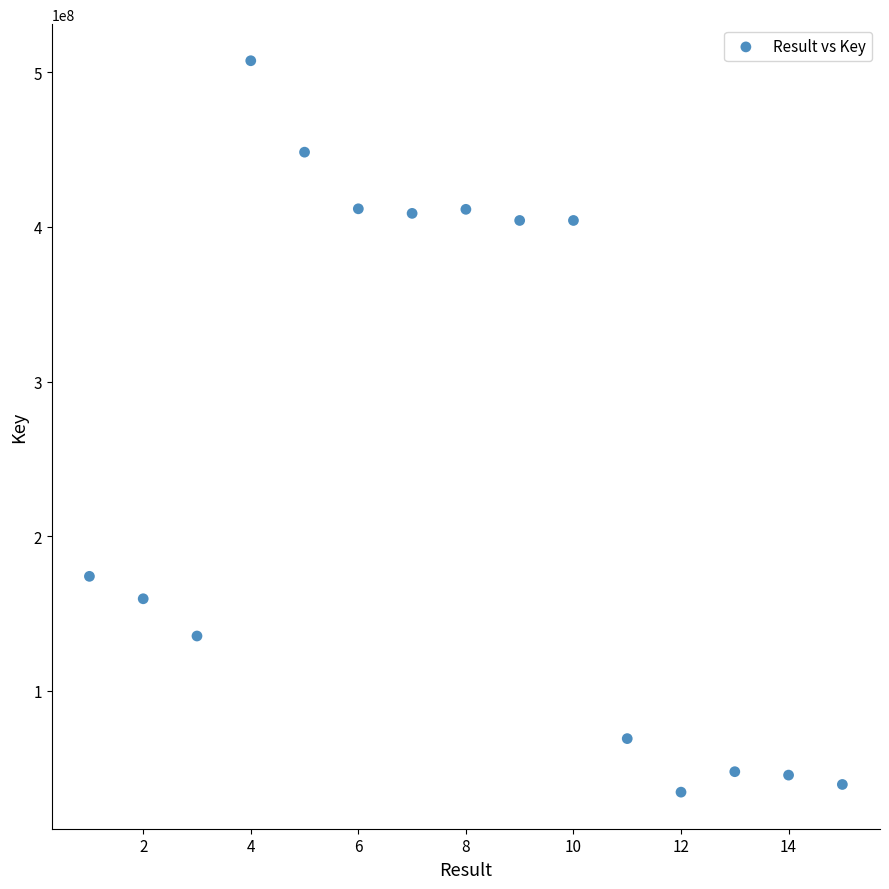

What is the range of Y values (max minus min)?

472744360